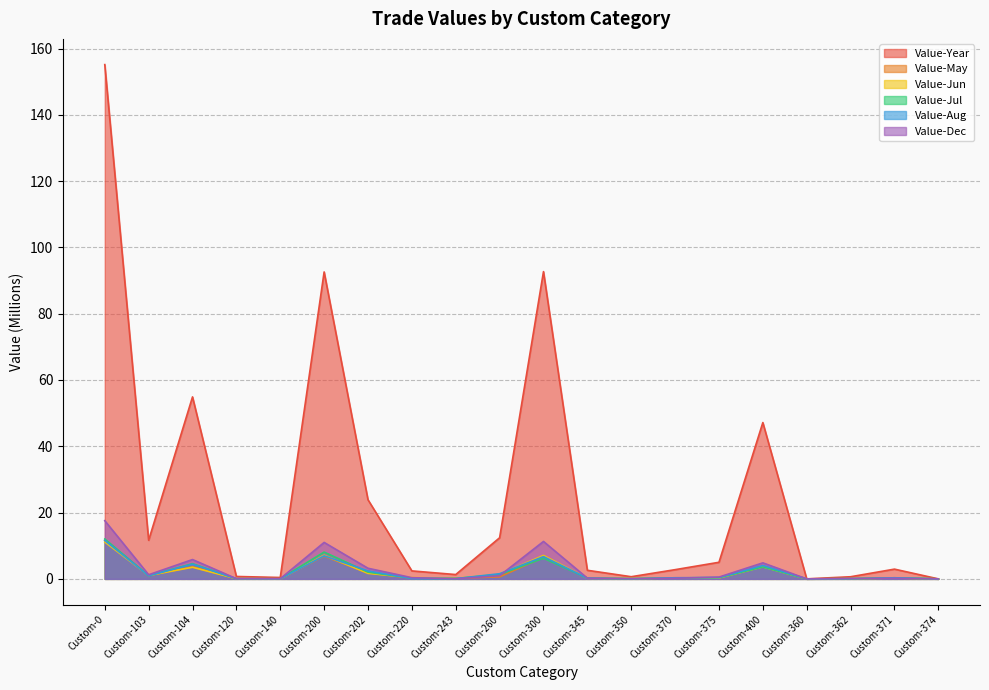

Reading right to left, list all the values displayed in this chart.

Value-Year: 0.0	2.9	0.6	0.0	47.2	5.0	2.8	0.6	2.6	92.7	12.4	1.3	2.4	23.9	92.6	0.4	0.7	54.9	11.6	155.1
Value-May: 0.0	0.3	0.0	0.0	3.7	0.3	0.3	0.0	0.3	6.5	0.6	0.2	0.2	1.8	6.8	0.0	0.1	3.6	1.0	11.6
Value-Jun: 0.0	0.3	0.0	0.0	3.6	0.3	0.3	0.1	0.2	7.1	1.4	0.2	0.4	1.7	7.1	0.0	0.1	3.5	1.0	11.1
Value-Jul: 0.0	0.3	0.1	0.0	3.6	0.4	0.3	0.1	0.2	6.2	1.3	0.1	0.2	2.0	8.1	0.0	0.0	4.6	1.0	12.0
Value-Aug: 0.0	0.3	0.0	0.0	4.0	0.4	0.3	0.0	0.2	6.7	1.6	0.1	0.1	2.4	6.9	0.0	0.1	4.4	1.0	11.6
Value-Dec: 0.0	0.2	0.1	0.0	4.8	0.5	0.2	0.1	0.2	11.3	1.0	0.0	0.4	3.2	11.0	0.0	0.1	5.8	1.2	17.6